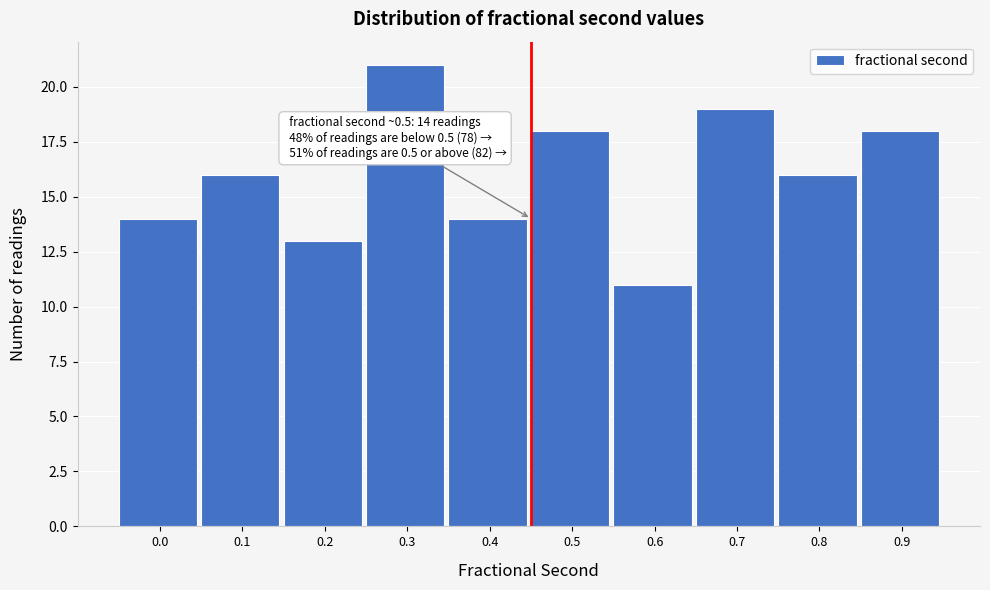

Reading left to right, extract all data points from this chart.

14	16	13	21	14	18	11	19	16	18